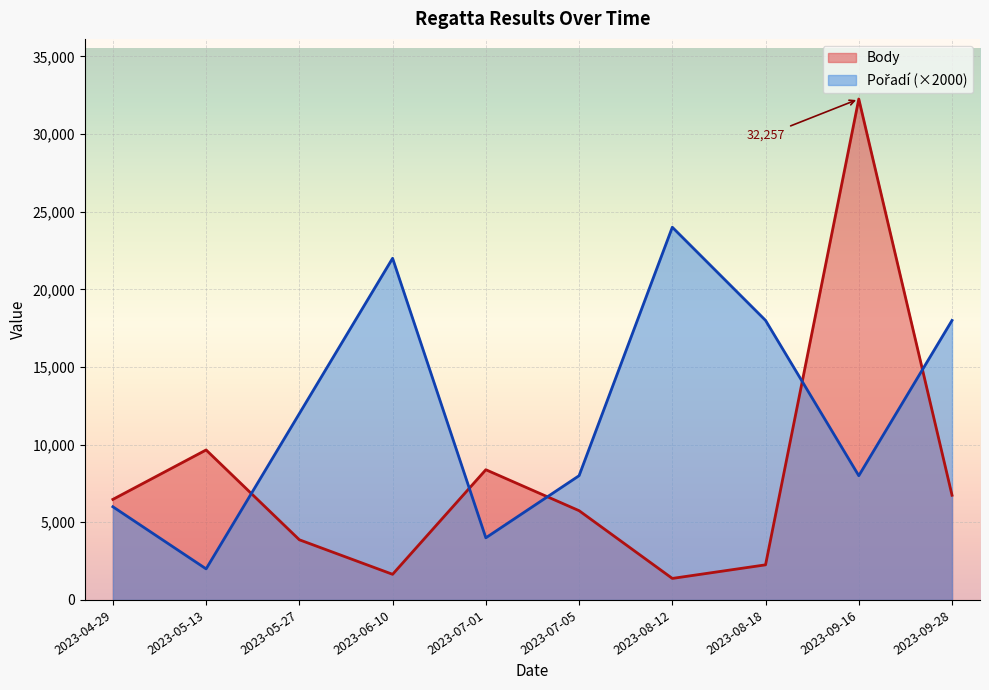

At which category does Body reach its first local peak?

2023-05-13